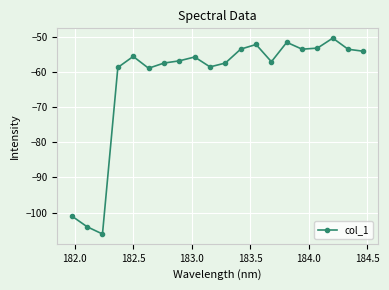

What is the maximum value shown in the chart?

-50.4